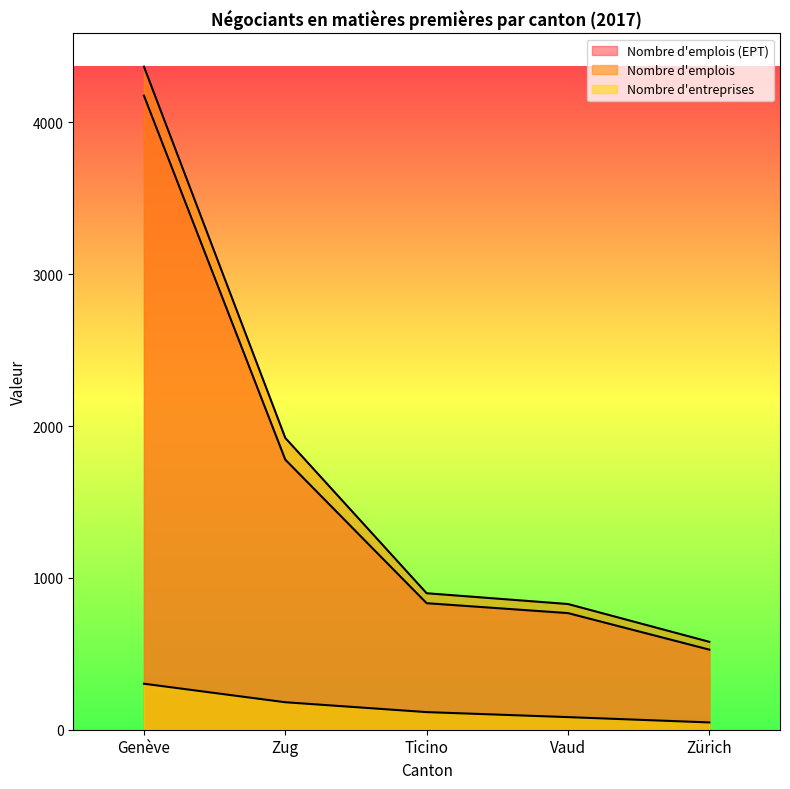

What is the approximate value of Nombre d'emplois (EPT) at Vaud?

768.2